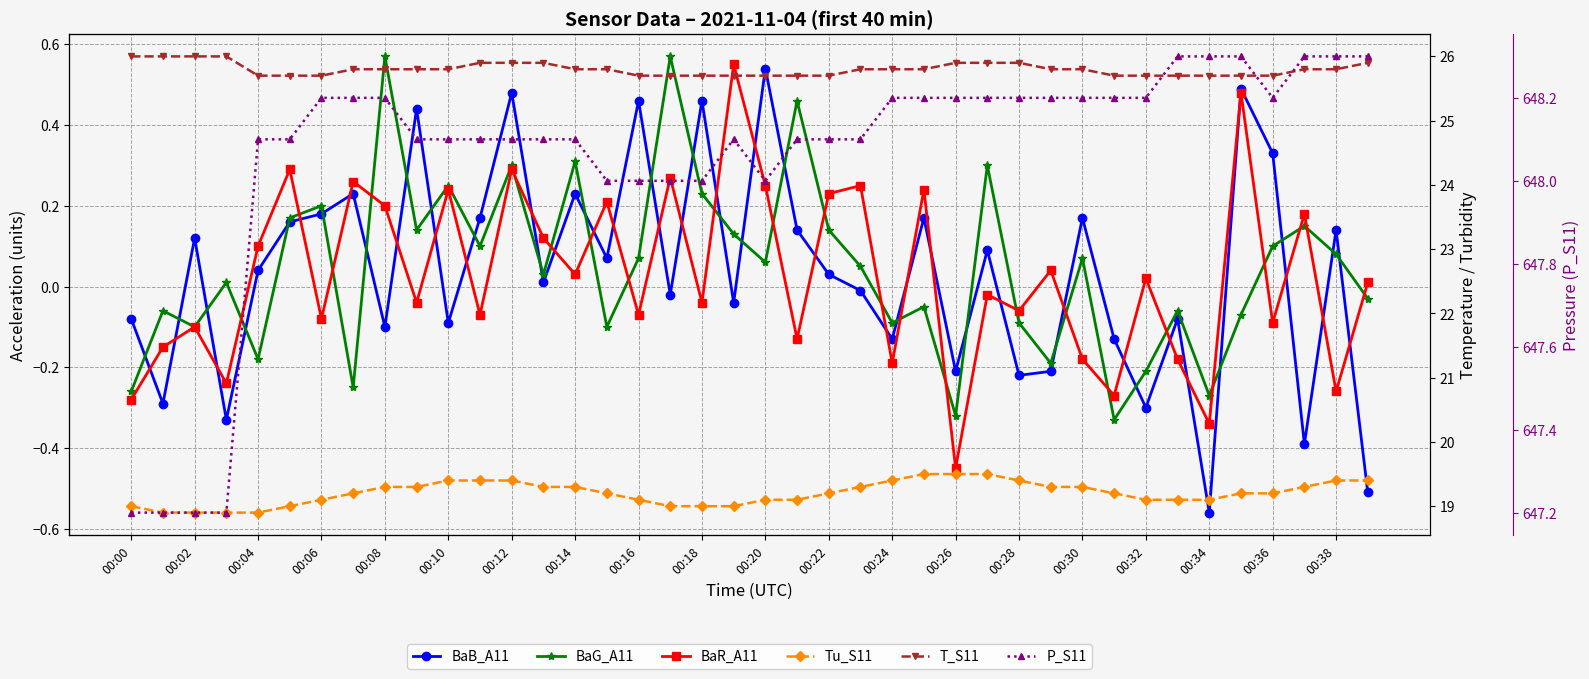

True or false: BaB_A11 has more than 2 points higher than both neighbors.

True